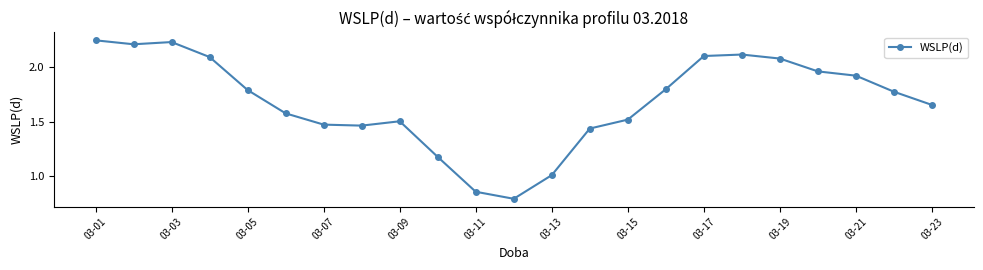

True or false: the data has more than 2 interior local peaks.

True